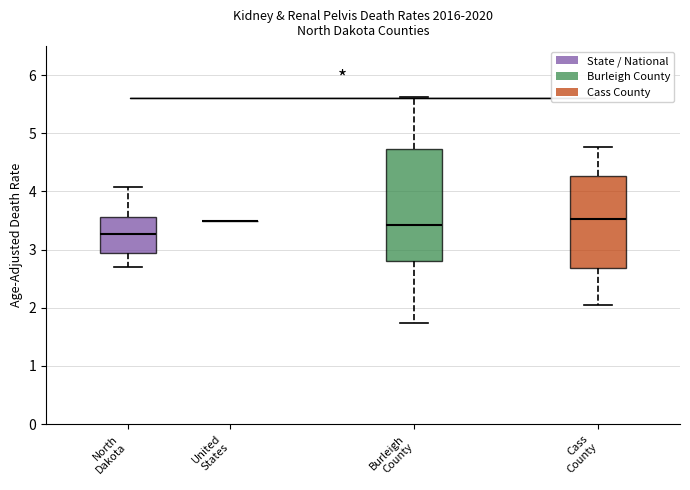

Where does the median line of the box for North Dakota sit on the y-axis? The values are not printed on the chart, so give them approximately, as read against the axis.

3.3